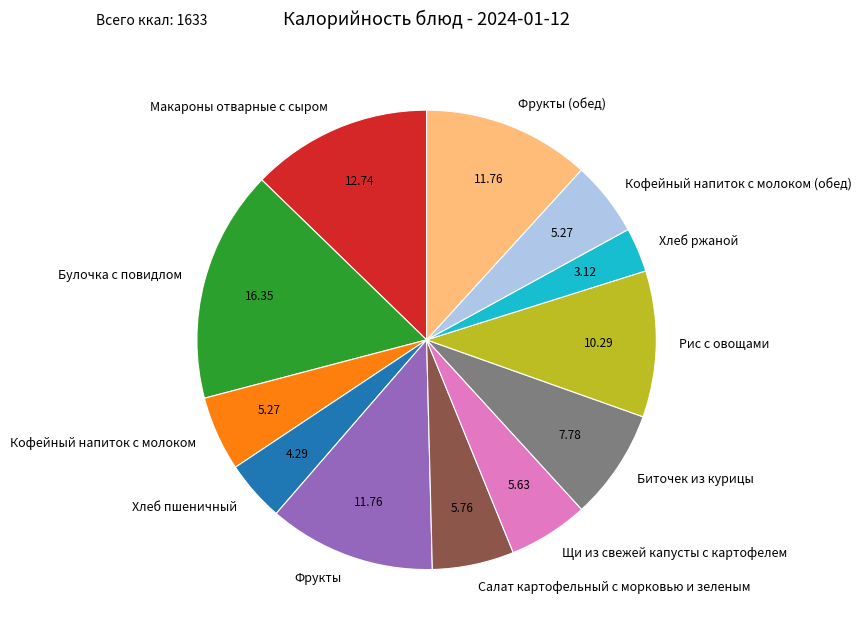

Is Биточек из курицы the majority of the pie?

No